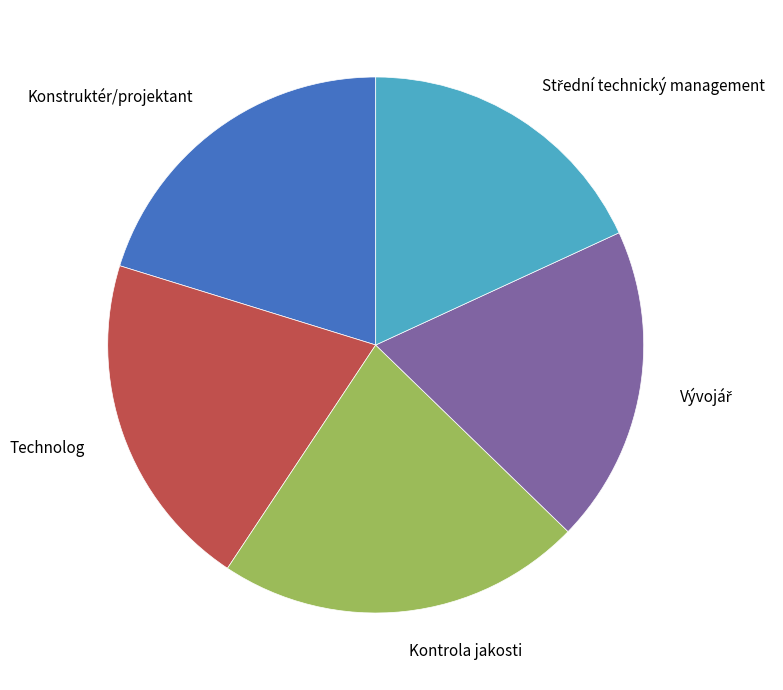

What is the ratio of the value at Konstruktér/projektant to the value at Technolog?

1.0